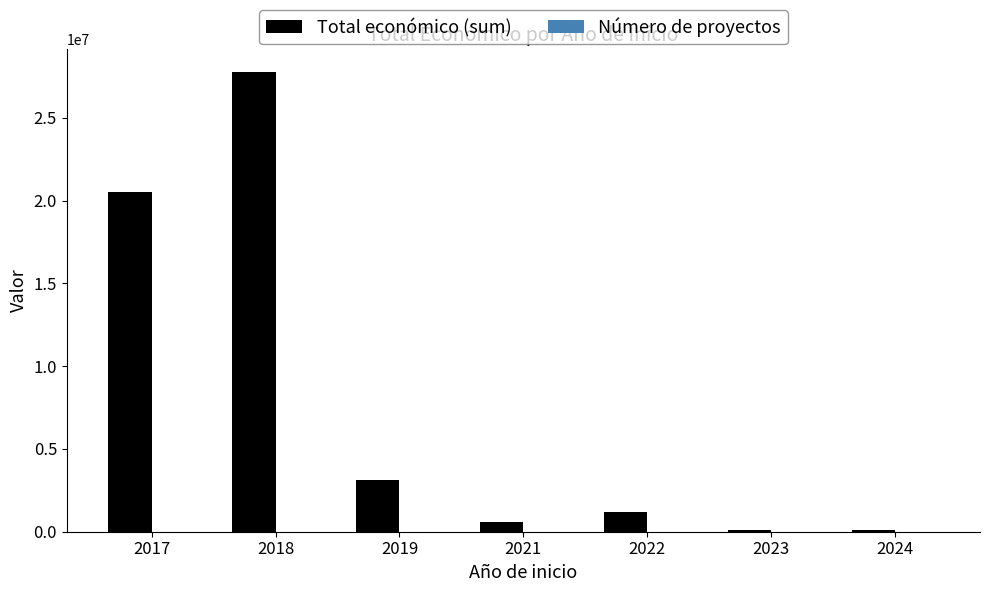

What is the sum of all Total económico (sum) values?

53376708